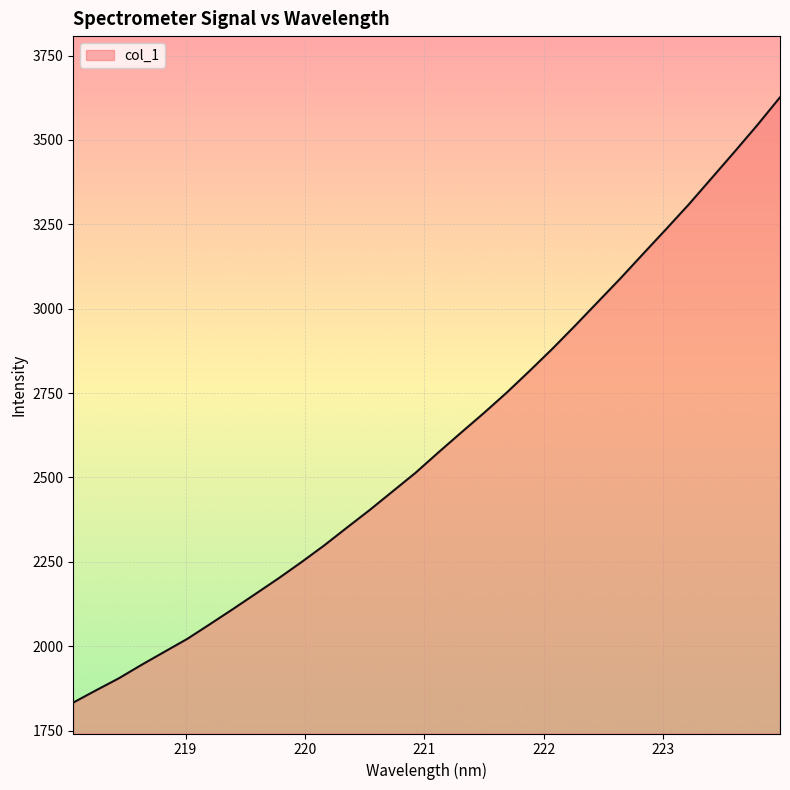

What is the sum of all values?

83503.0